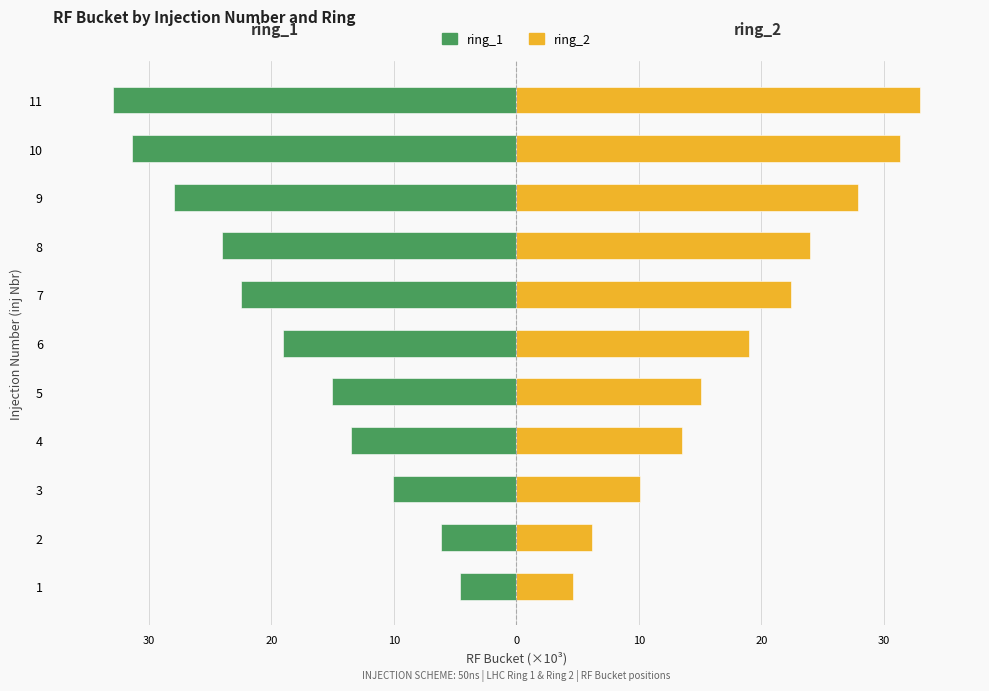

How many series are shown in this chart?

2